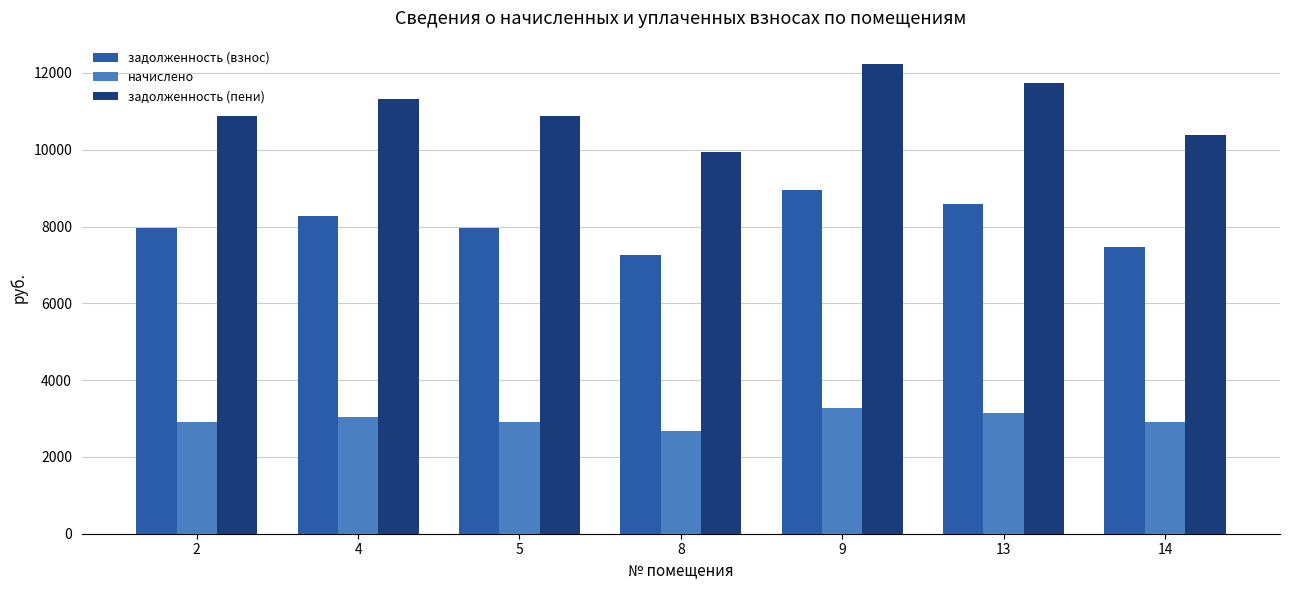

What is the difference between the highest and lowest values at 14?

7455.6